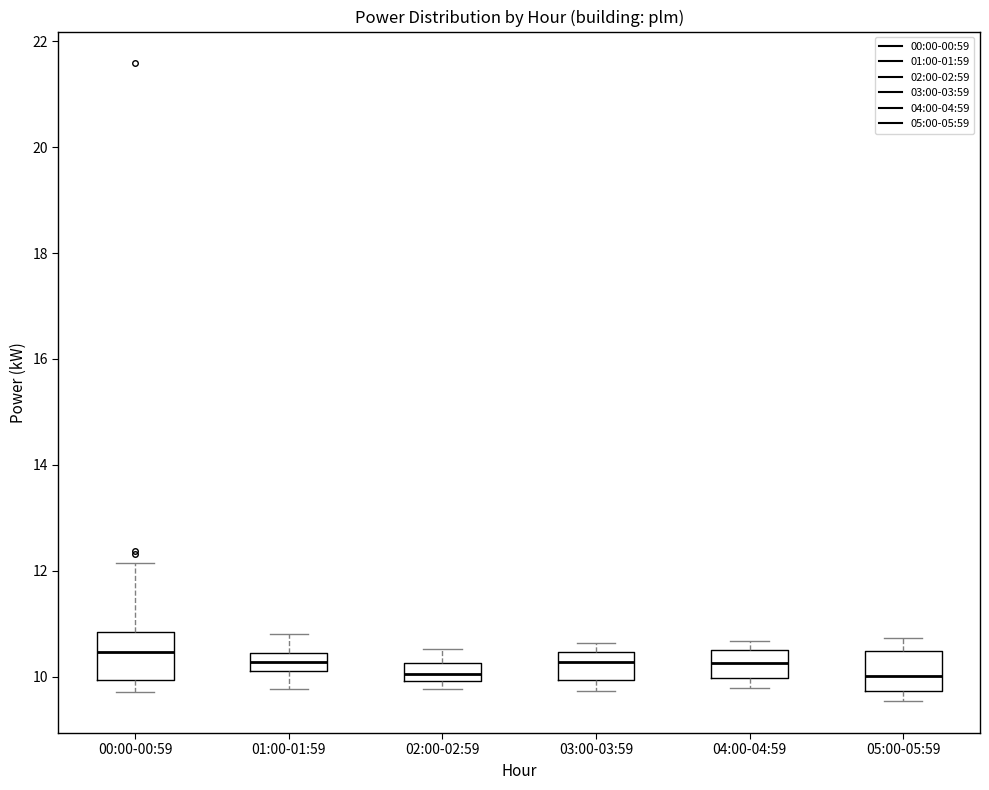

Reading left to right, transcribe this box plot: for each box, give where its median line is, the range the box spans, and where its two whiskers end, as read against the y-axis. The values are not printed on the chart, so give them approximately, as read against the axis.

00:00-00:59: median 10.4, box 10.0 to 10.8, whiskers 9.8 to 12.2
01:00-01:59: median 10.2 (inside the box), box 10.2 to 10.4, whiskers 9.8 to 10.8
02:00-02:59: median 10.0 (inside the box), box 10.0 to 10.2, whiskers 9.8 to 10.6
03:00-03:59: median 10.2, box 10.0 to 10.4, whiskers 9.8 to 10.6
04:00-04:59: median 10.2, box 10.0 to 10.6, whiskers 9.8 to 10.6 (just above the box's upper edge)
05:00-05:59: median 10.0, box 9.8 to 10.4, whiskers 9.6 to 10.8